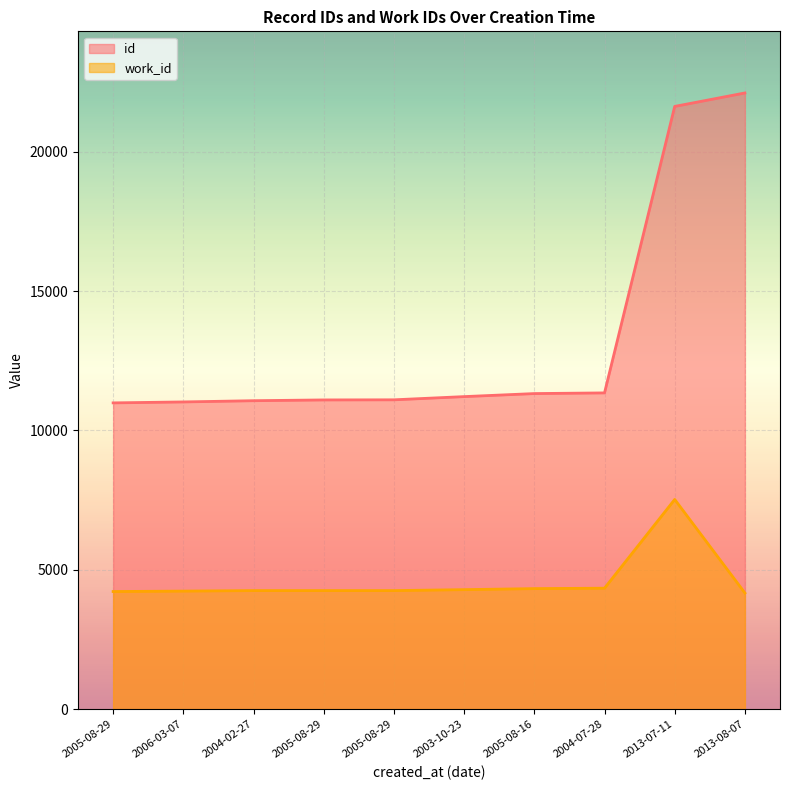

True or false: work_id has more than 1 interior local peaks.

False